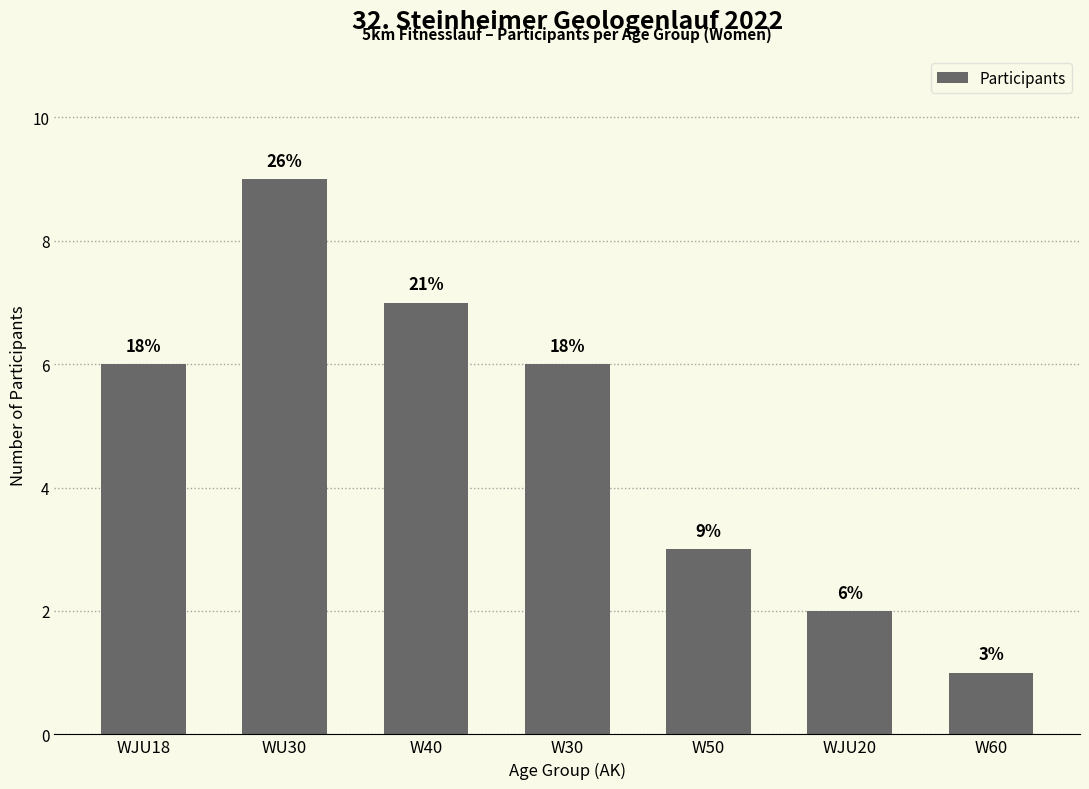

Reading left to right, what are all the values shown in this chart?

WJU18=6	WU30=9	W40=7	W30=6	W50=3	WJU20=2	W60=1